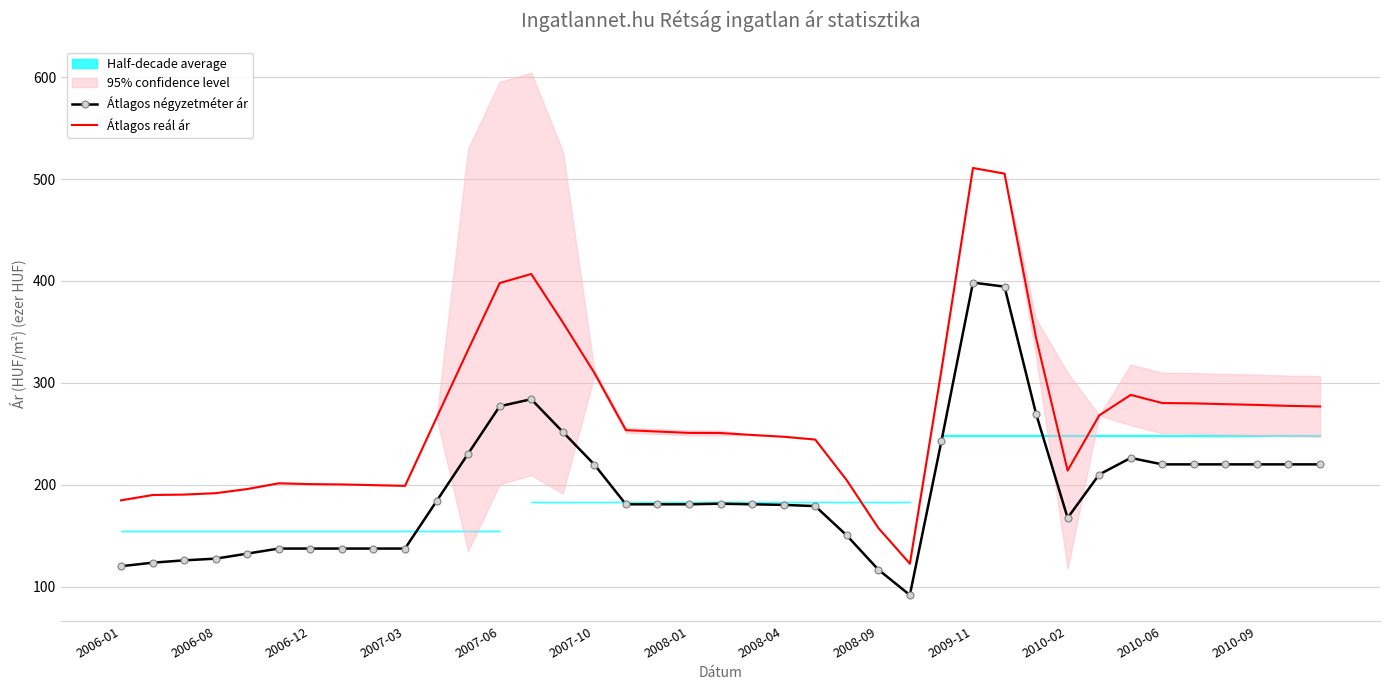

What is the average value of the Átlagos négyzetméter ár series?

195.4